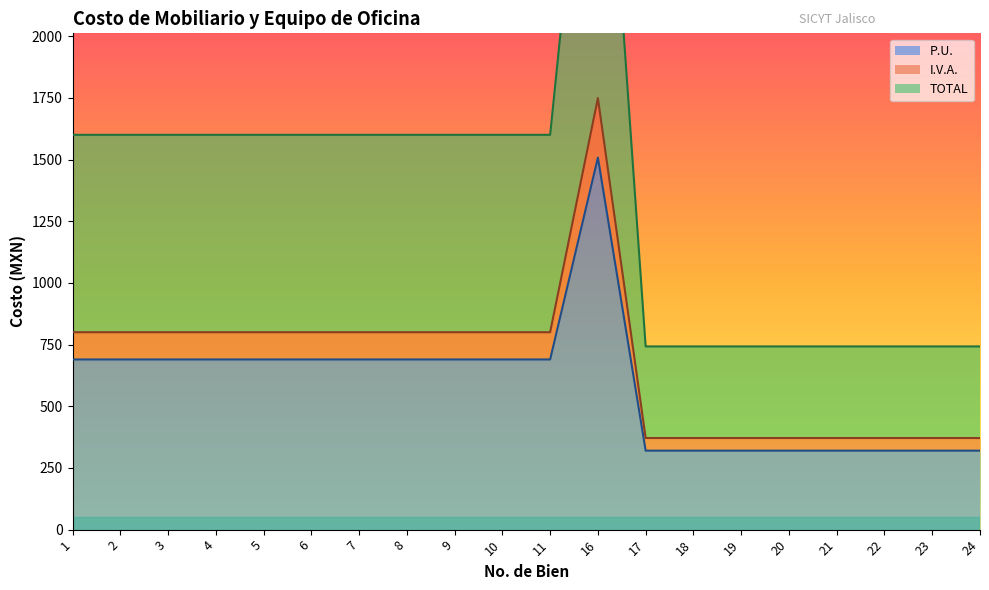

What is the difference between the second highest and minimum values in the TOTAL series?

857.6